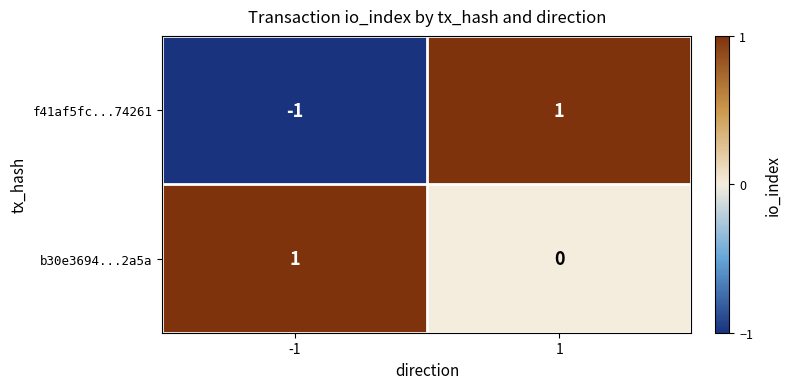

Which series has the largest total across all categories?

b30e3694...2a5a